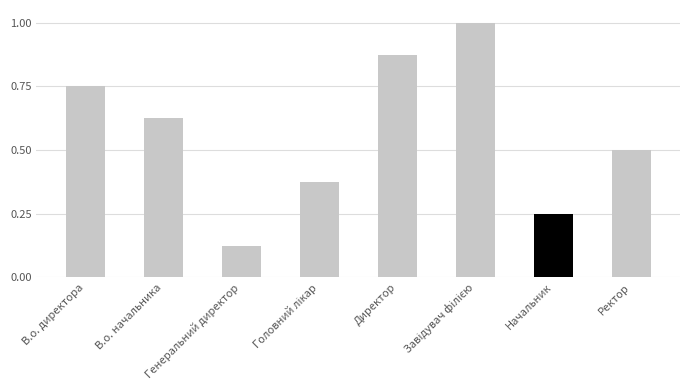

What is the sum of all values?

4.5